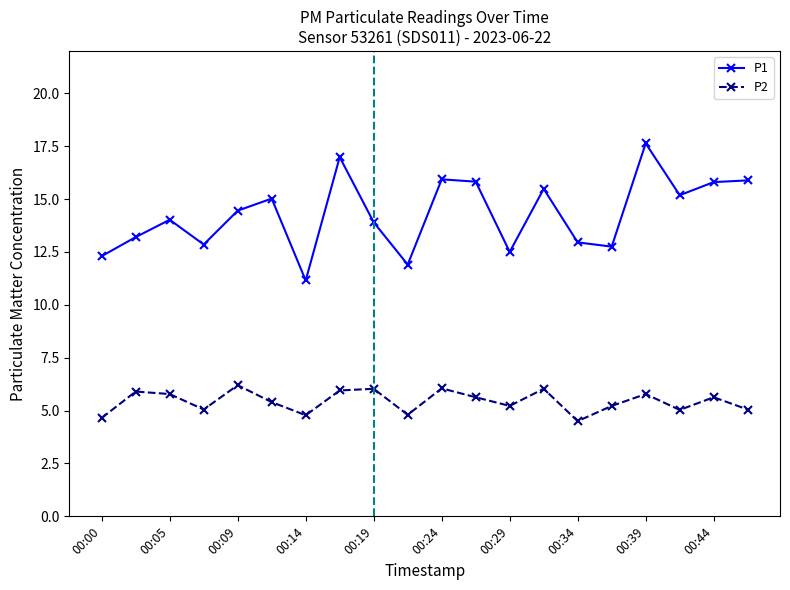

Rank the series by their average value, from lowest to highest.

P2, P1